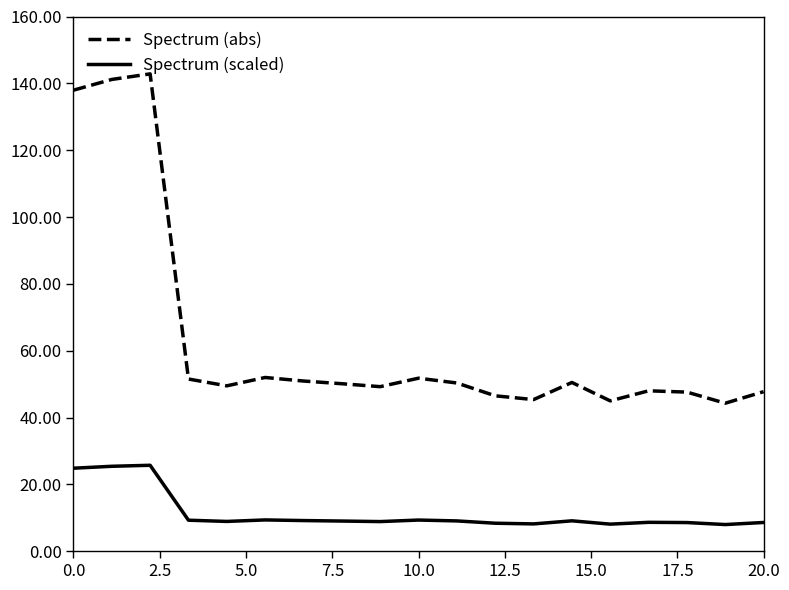

True or false: Spectrum (abs) and Spectrum (scaled) intersect in this chart.

False